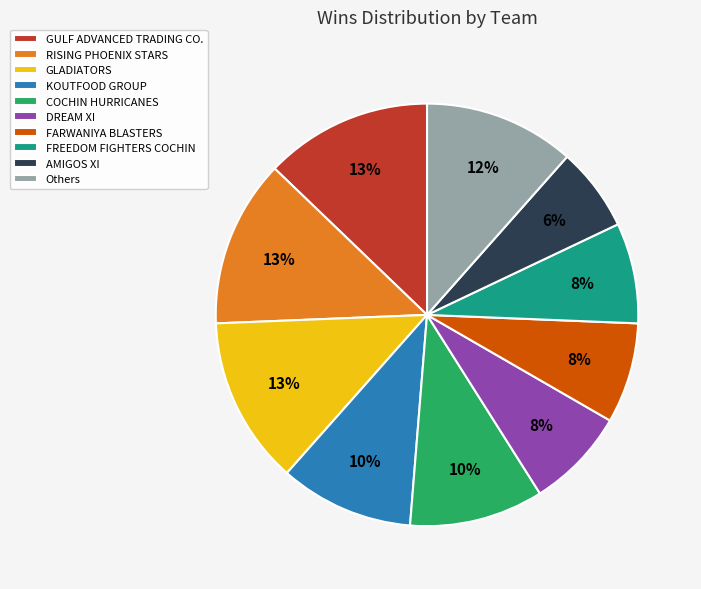

Count the number of slices in the pie.

10